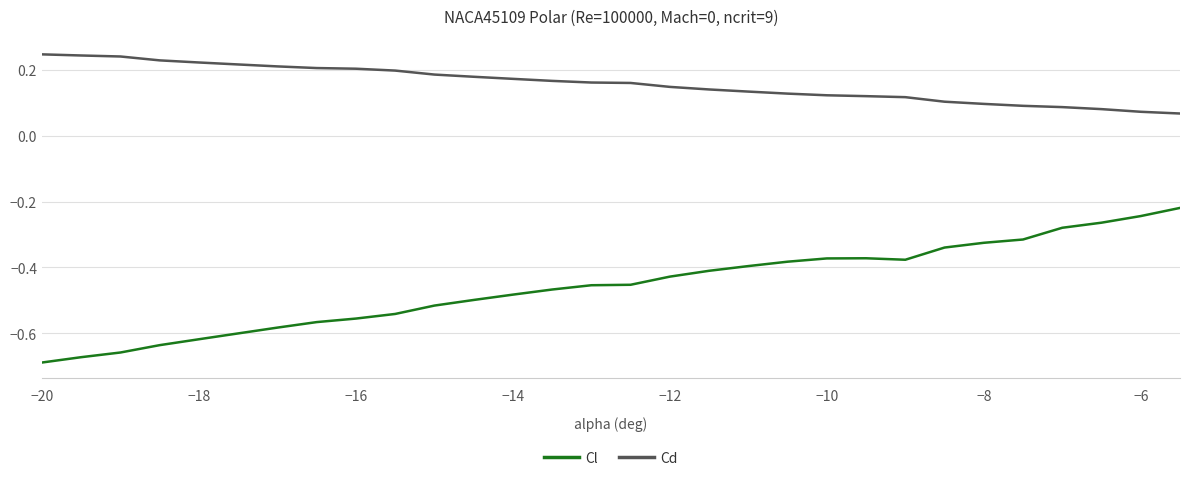

Which series has the widest spread of values?

Cl